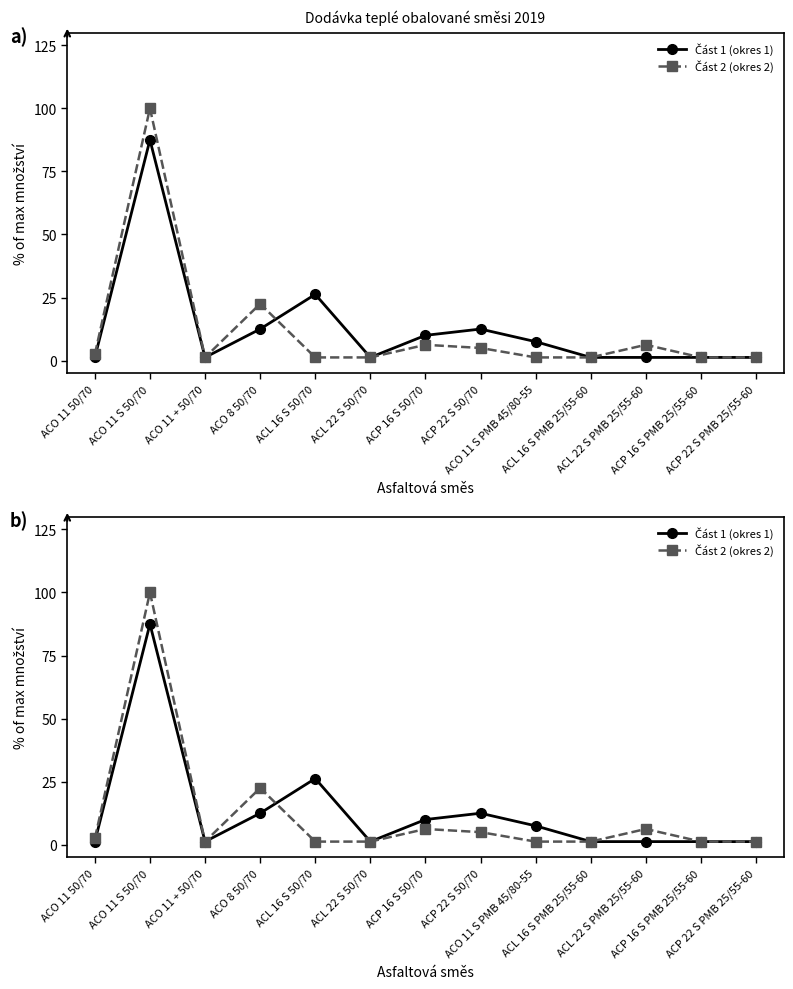

Which category has the lowest value across all series?

ACO 11 50/70